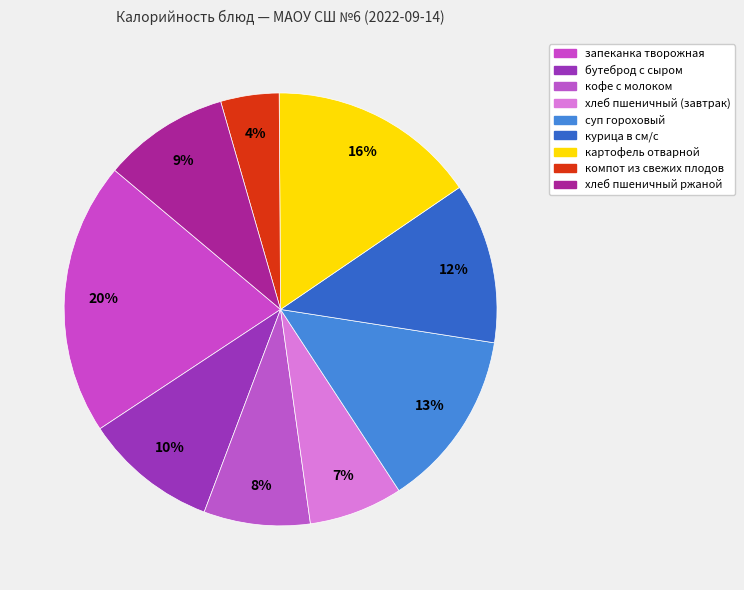

Count the number of slices in the pie.

9